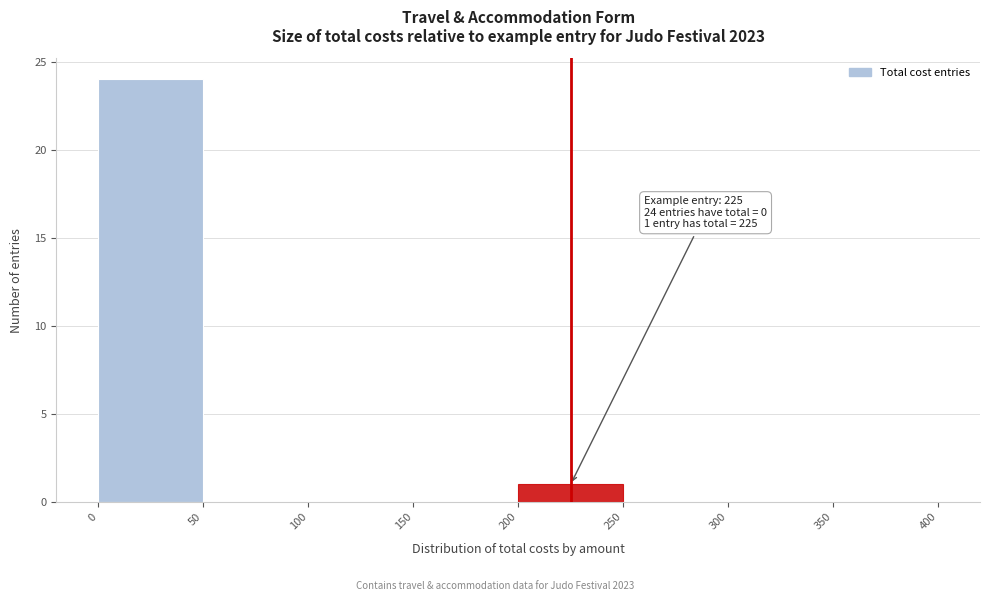

Over which range of the x-axis is the bar tallest?

0 to 50